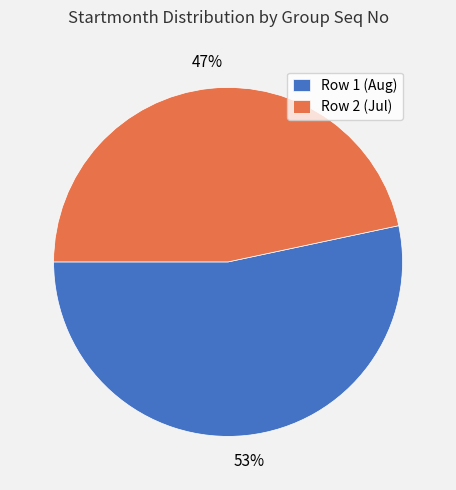

To the nearest percent, what portion does Row 1 (Aug) represent?

53%